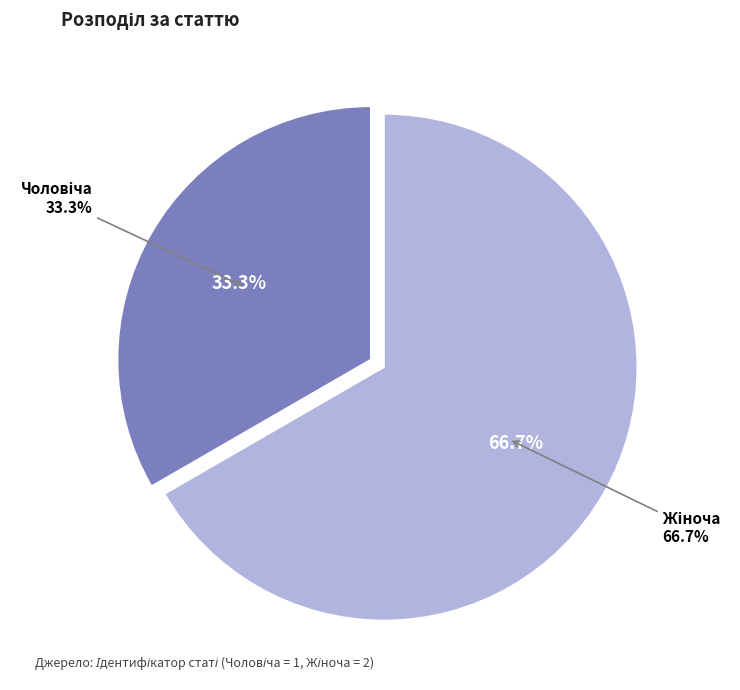

Is there a majority slice in this chart?

Yes